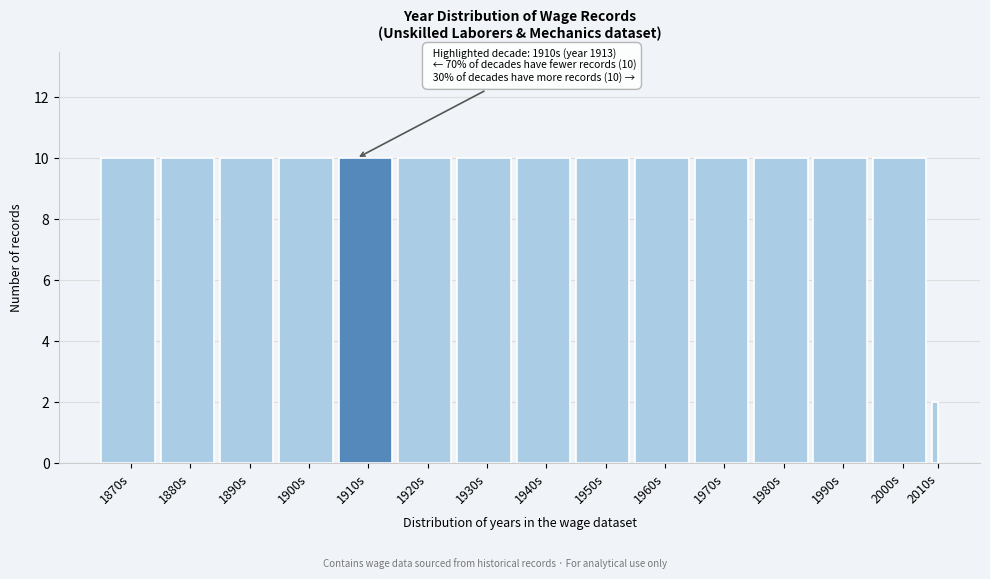

Reading right to left, extract all data points from this chart.

2010s=2	2000s=10	1990s=10	1980s=10	1970s=10	1960s=10	1950s=10	1940s=10	1930s=10	1920s=10	1910s=10	1900s=10	1890s=10	1880s=10	1870s=10